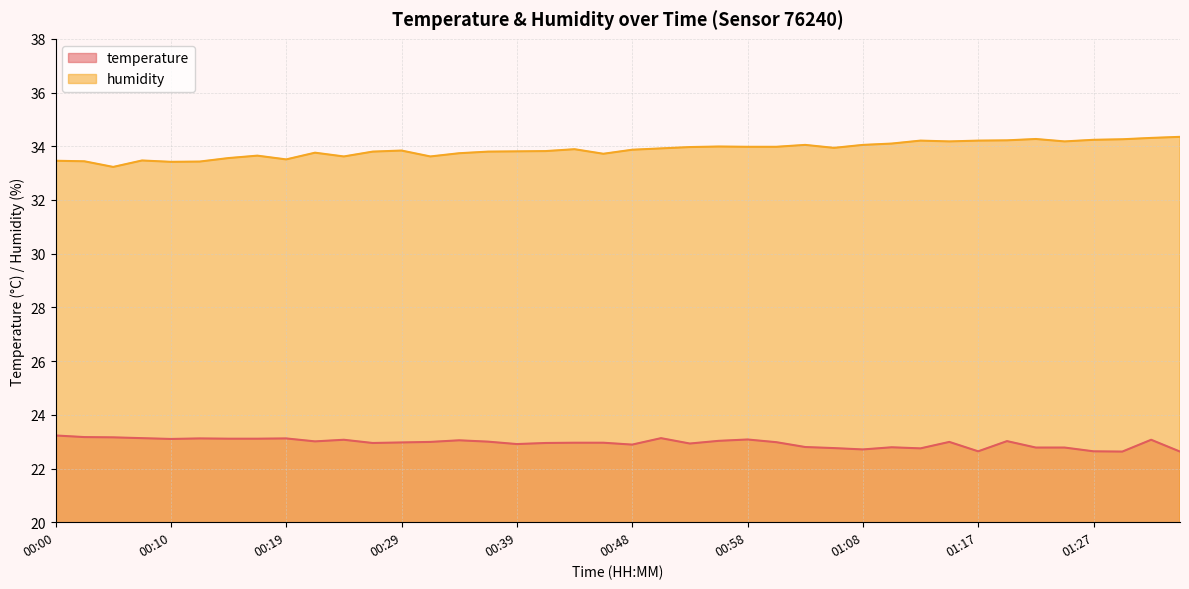

Reading right to left, transcribe all the data shown in this chart.

temperature: 01:34=22.6	01:32=23.1	01:29=22.6	01:27=22.6	01:25=22.8	01:22=22.8	01:20=23.0	01:17=22.6	01:15=23.0	01:13=22.8	01:10=22.8	01:08=22.7	01:05=22.8	01:03=22.8	01:00=23.0	00:58=23.1	00:56=23.0	00:53=22.9	00:51=23.1	00:48=22.9	00:46=23.0	00:43=23.0	00:41=22.9	00:39=22.9	00:36=23.0	00:34=23.1	00:31=23.0	00:29=23.0	00:27=22.9	00:24=23.1	00:22=23.0	00:19=23.1	00:17=23.1	00:14=23.1	00:12=23.1	00:10=23.1	00:07=23.1	00:05=23.2	00:02=23.2	00:00=23.2
humidity: 01:34=34.4	01:32=34.3	01:29=34.3	01:27=34.2	01:25=34.2	01:22=34.3	01:20=34.2	01:17=34.2	01:15=34.2	01:13=34.2	01:10=34.1	01:08=34.0	01:05=33.9	01:03=34.0	01:00=34.0	00:58=34.0	00:56=34.0	00:53=34.0	00:51=33.9	00:48=33.9	00:46=33.7	00:43=33.9	00:41=33.8	00:39=33.8	00:36=33.8	00:34=33.7	00:31=33.6	00:29=33.8	00:27=33.8	00:24=33.6	00:22=33.8	00:19=33.5	00:17=33.6	00:14=33.6	00:12=33.4	00:10=33.4	00:07=33.5	00:05=33.2	00:02=33.4	00:00=33.5